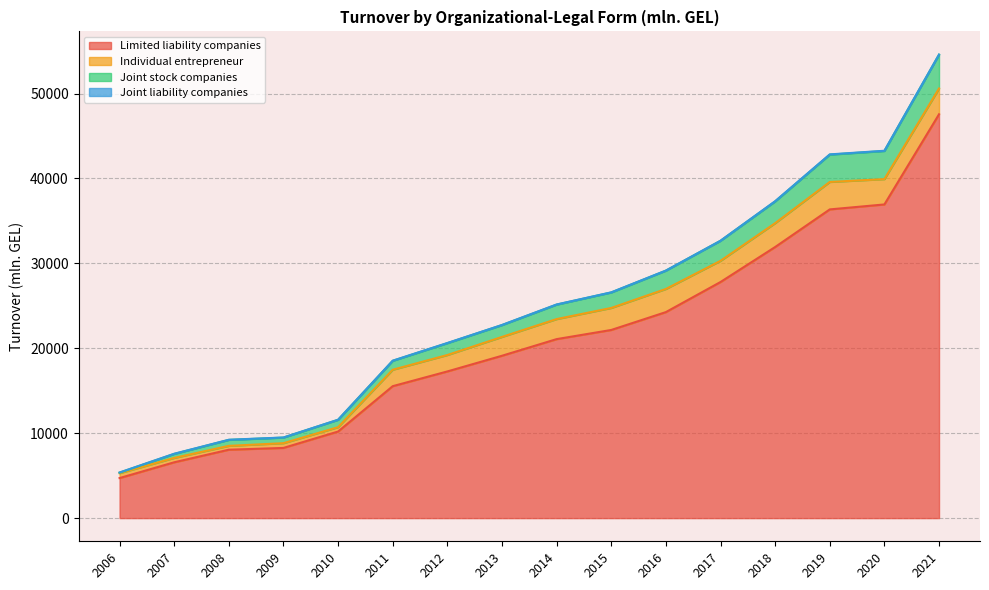

Which category has the lowest value in the Limited liability companies series?

2006